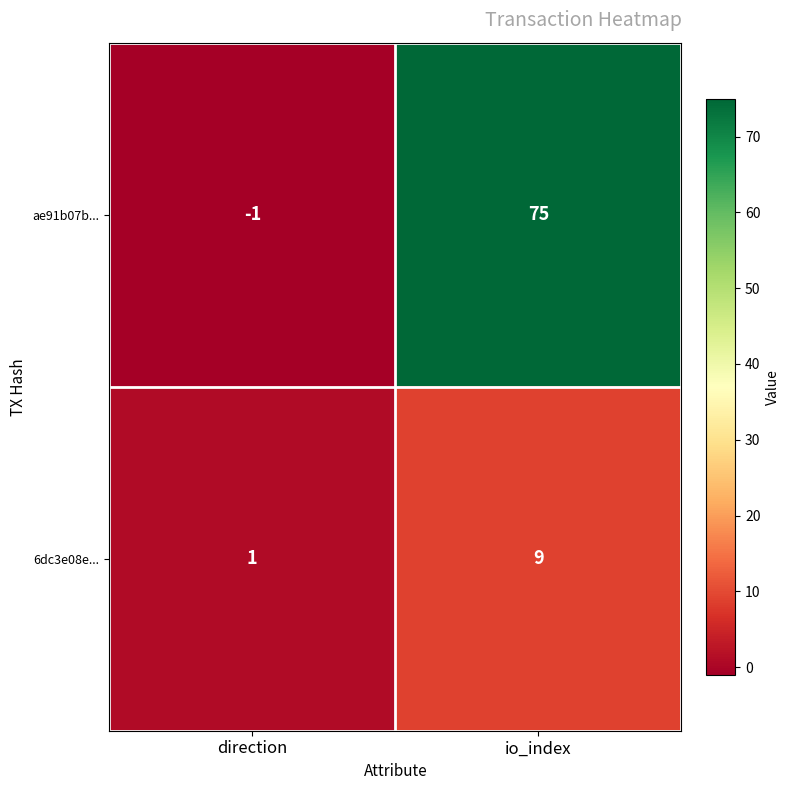

What is the difference between the ae91b07b... values at direction and io_index?

76